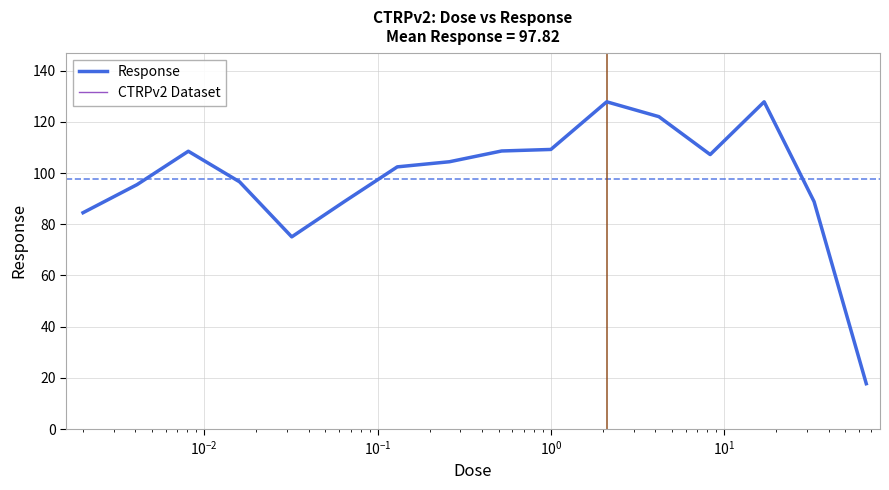

What is the sum of all CTRPv2 Dataset values?

1565.1